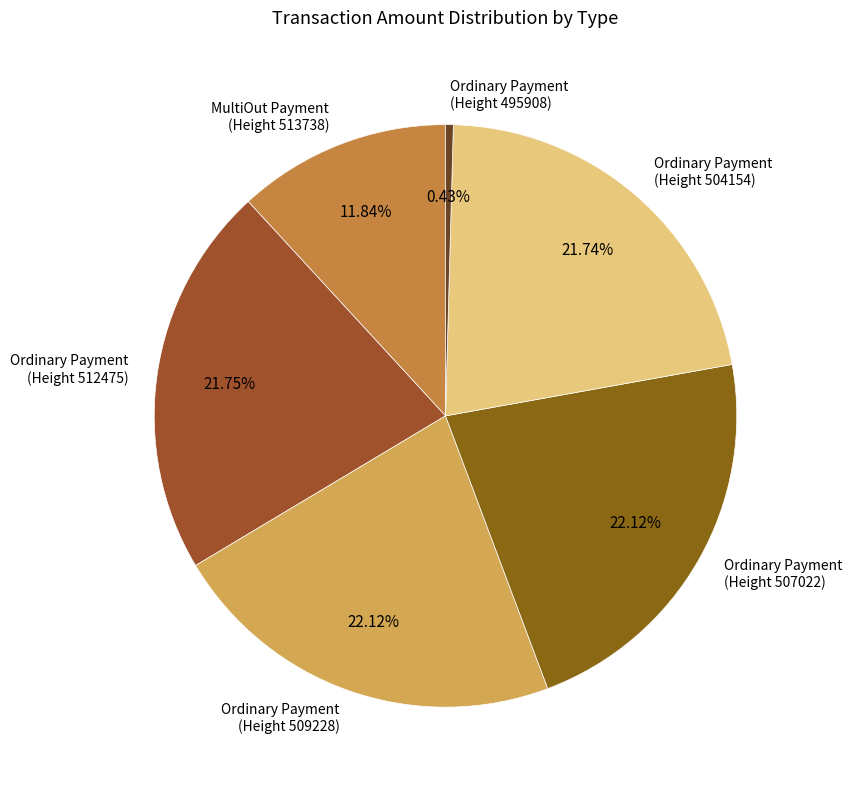

How many segments does this pie chart have?

6